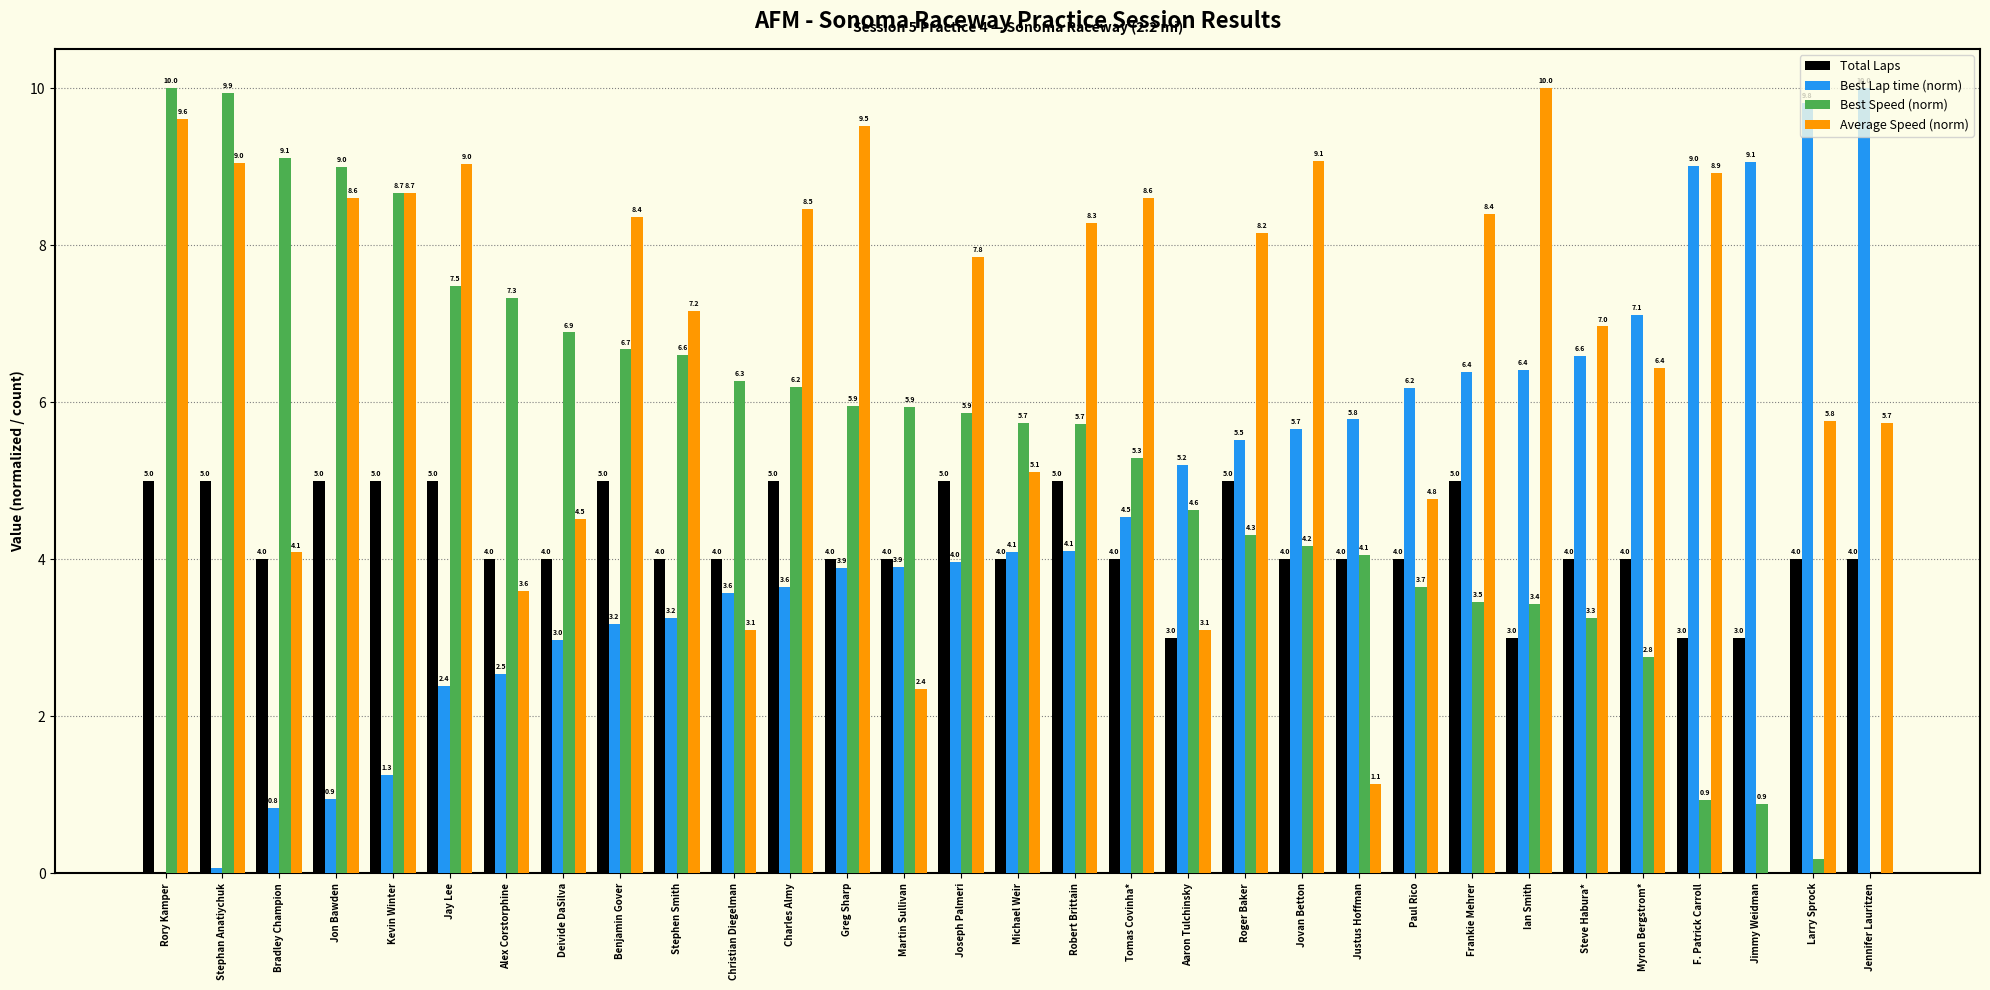

What value does the Total Laps series have at Christian Diegelman?

4.0